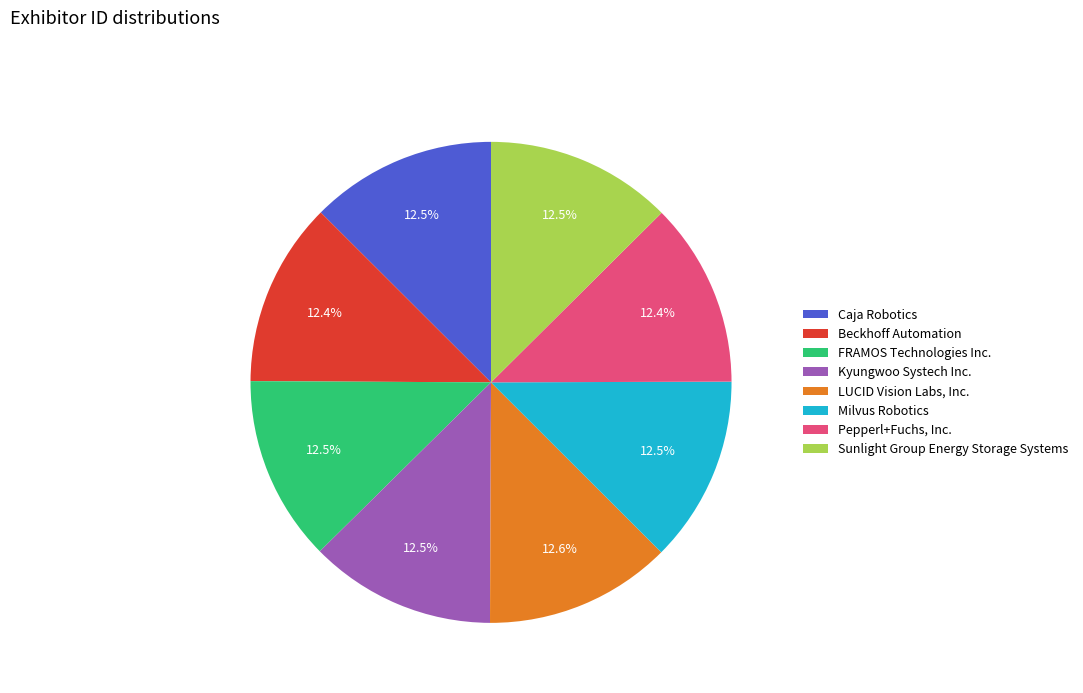

Is there any slice that represents more than half of the pie?

No